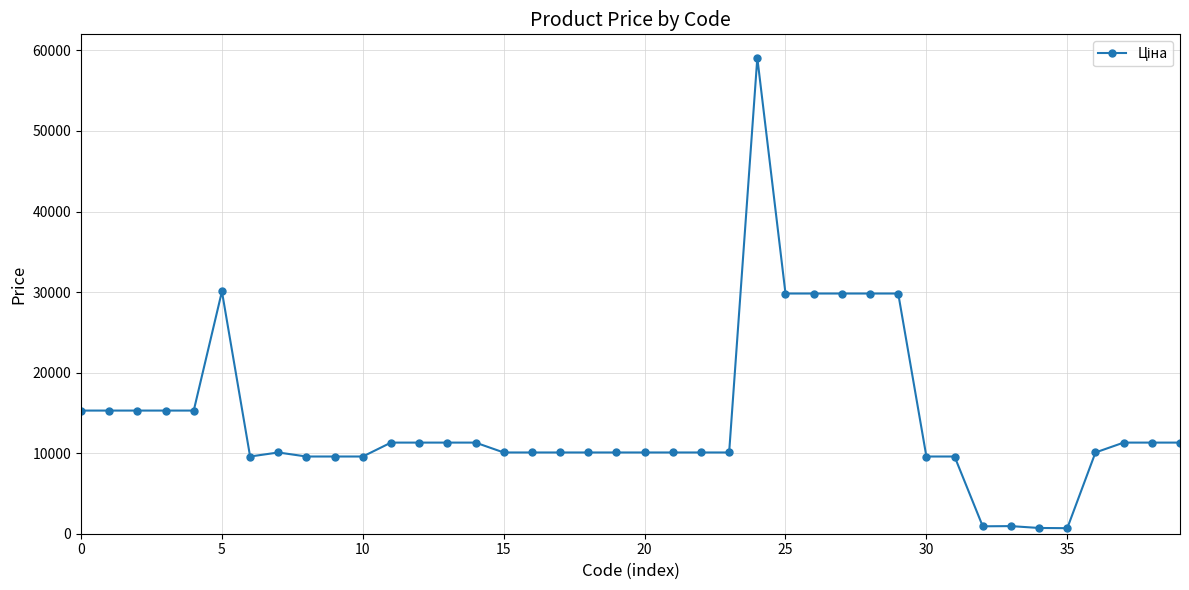

What is the average value?

14140.0